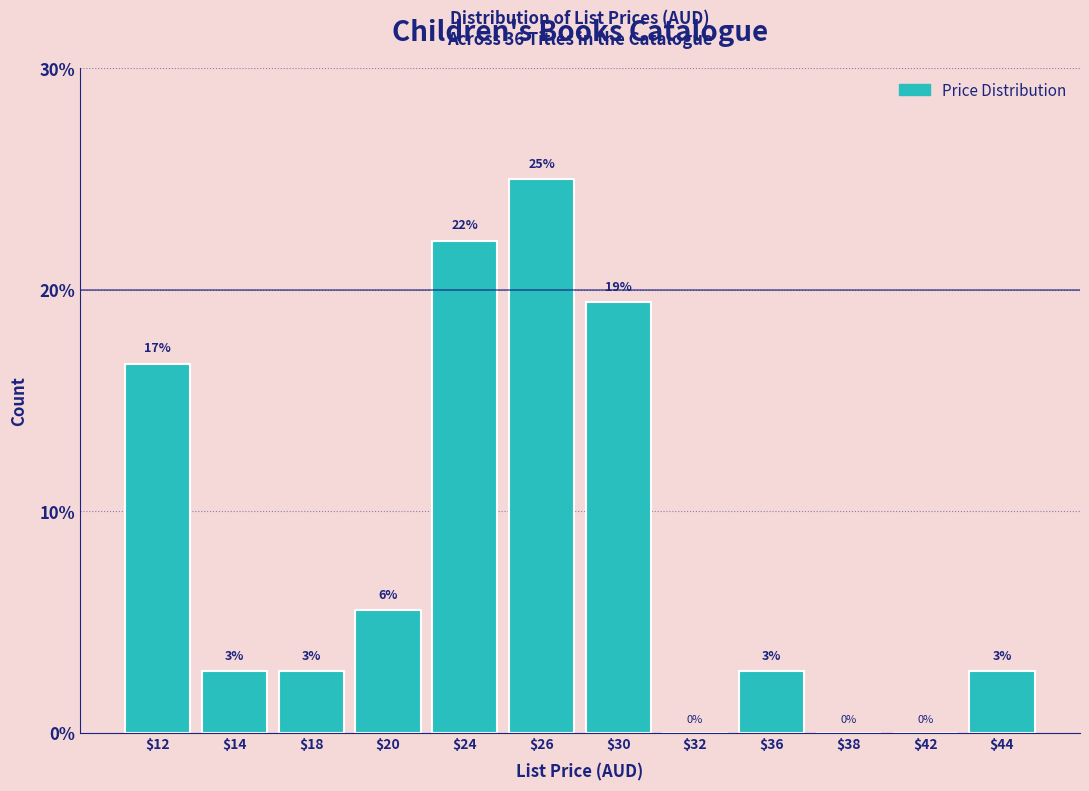

Are the bars horizontal?

No